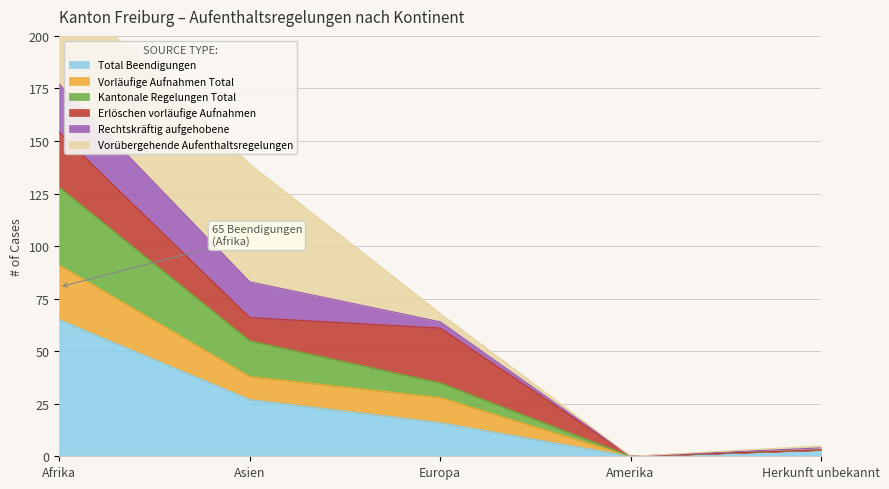

Which category has the highest value in the Total Beendigungen series?

Afrika